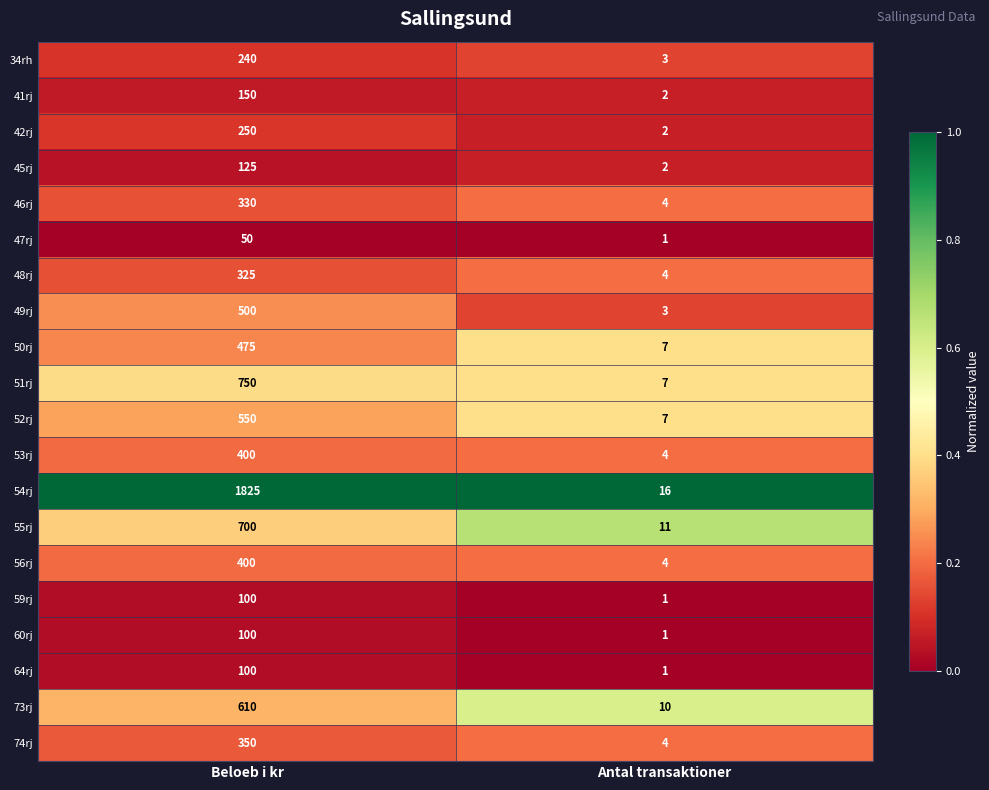

What is the sum of all 49rj values?

503